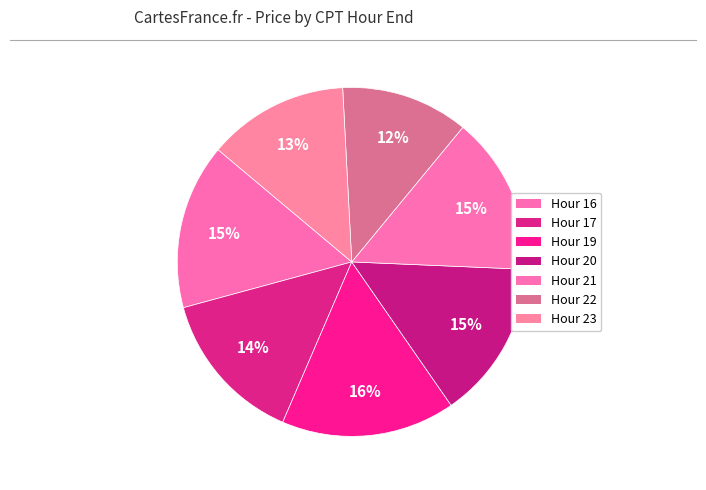

How many slices are in this pie chart?

7